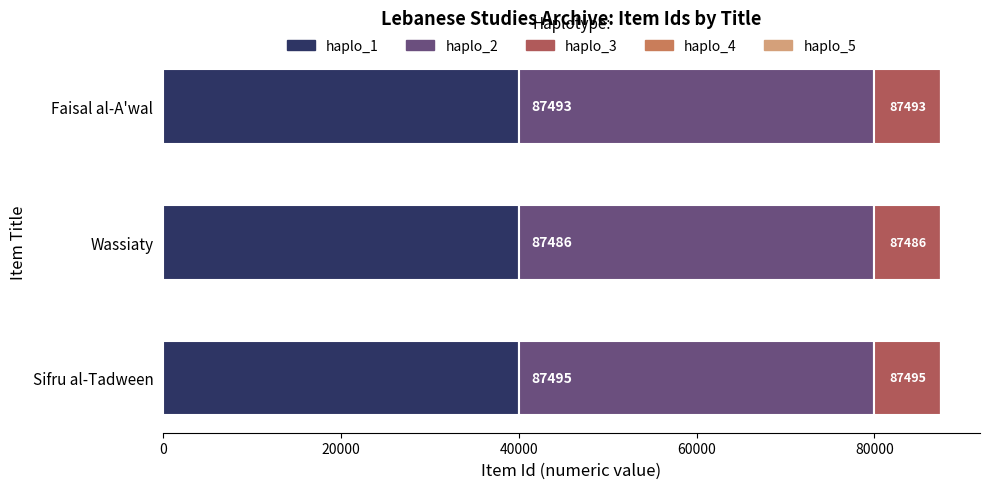

Does the chart contain any negative values?

No